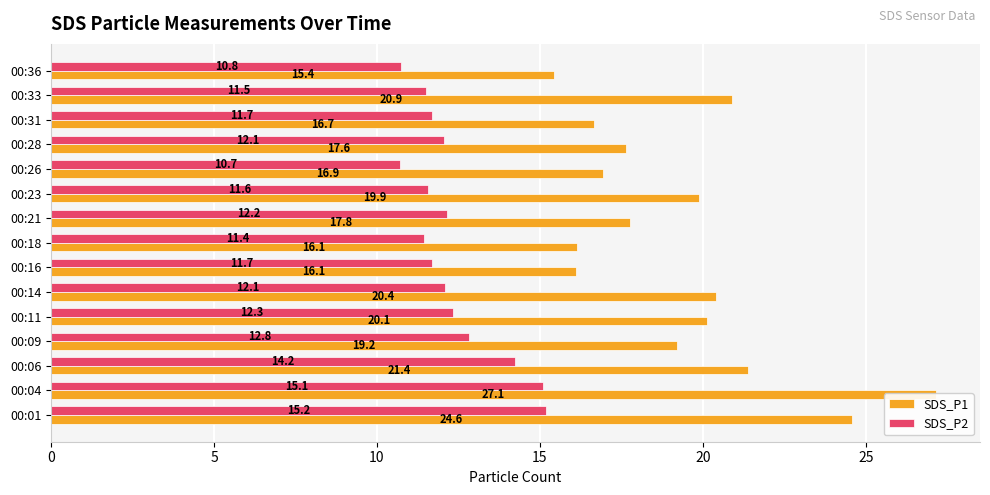

At 00:11, list the series in order from largest to smallest.

SDS_P1, SDS_P2